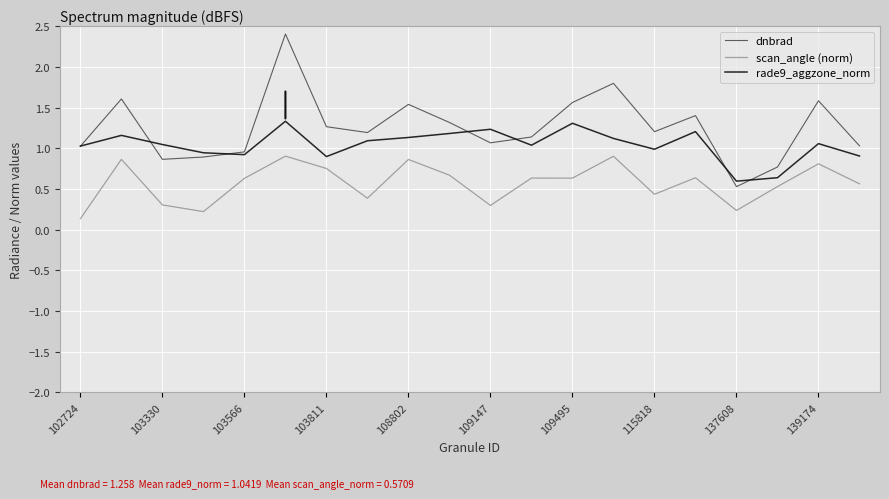

What is the lowest value of the rade9_aggzone_norm series?

0.6